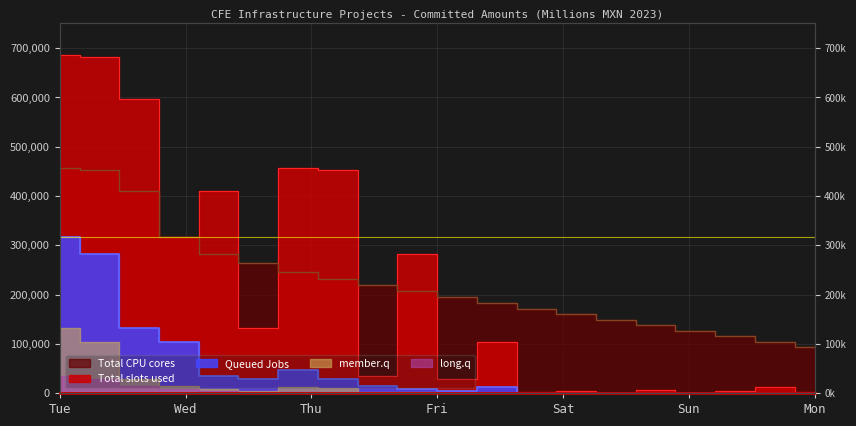

Is it true that Queued Jobs equals 0 at 17?

True